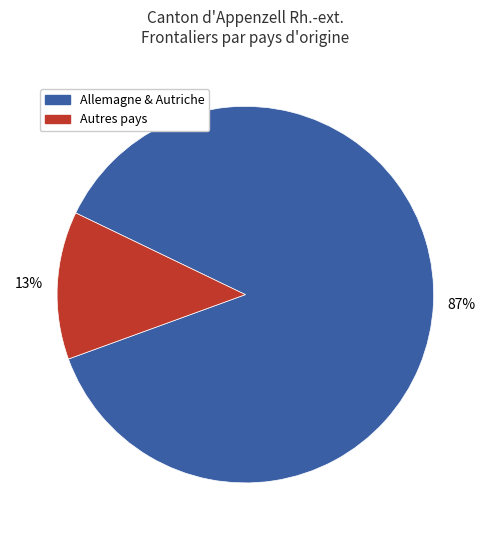

Is Allemagne & Autriche the majority of the pie?

Yes